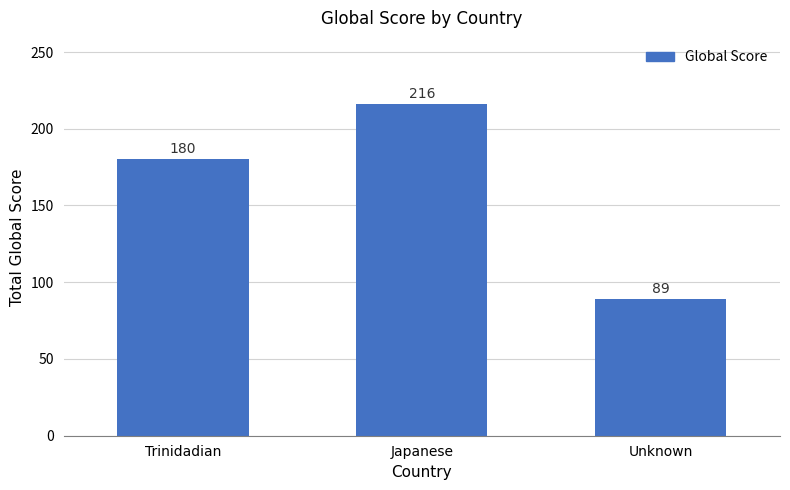

Does the chart contain stacked bars?

No